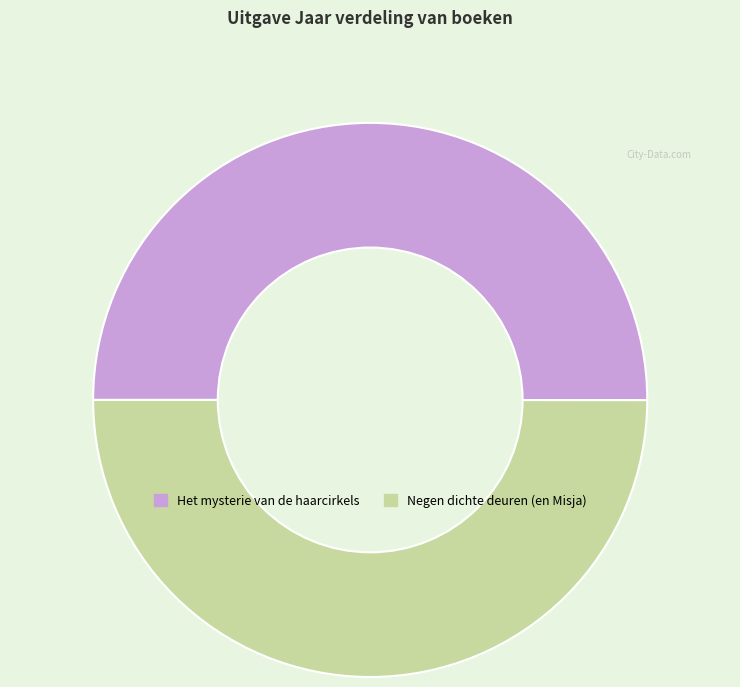

Do Negen dichte deuren (en Misja) and Het mysterie van de haarcirkels together represent more than half of the pie?

Yes